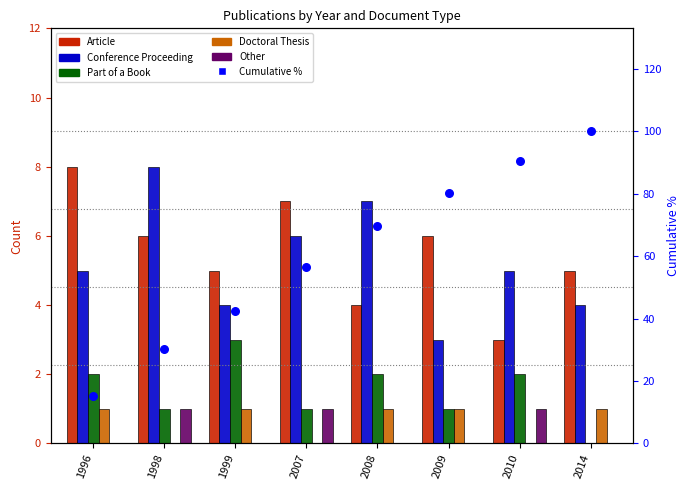

Which series reaches the maximum Y coordinate?

Cumulative %